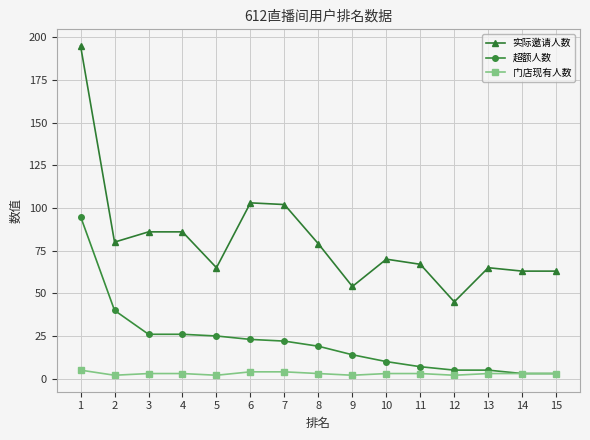

Rank the series by their average value, from lowest to highest.

门店现有人数, 超额人数, 实际邀请人数